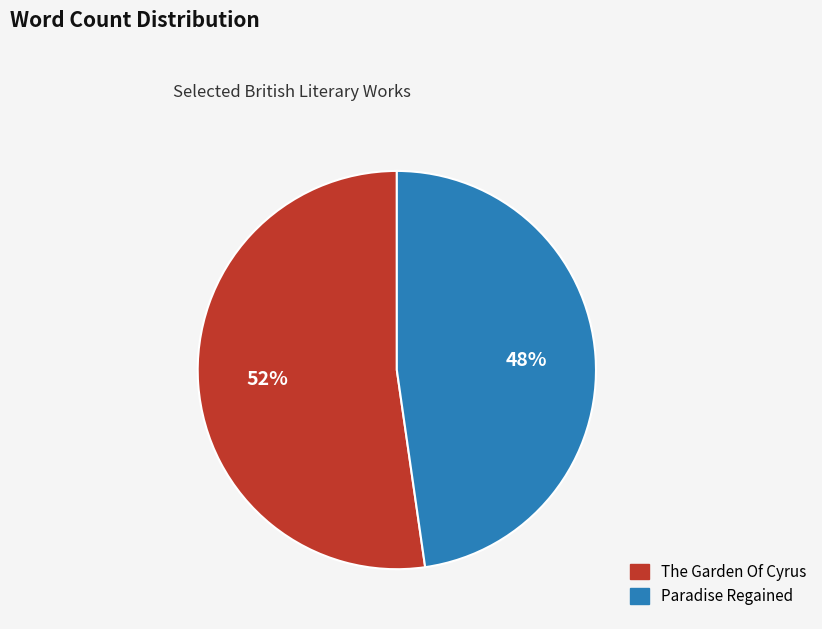

Which category accounts for the majority?

The Garden Of Cyrus